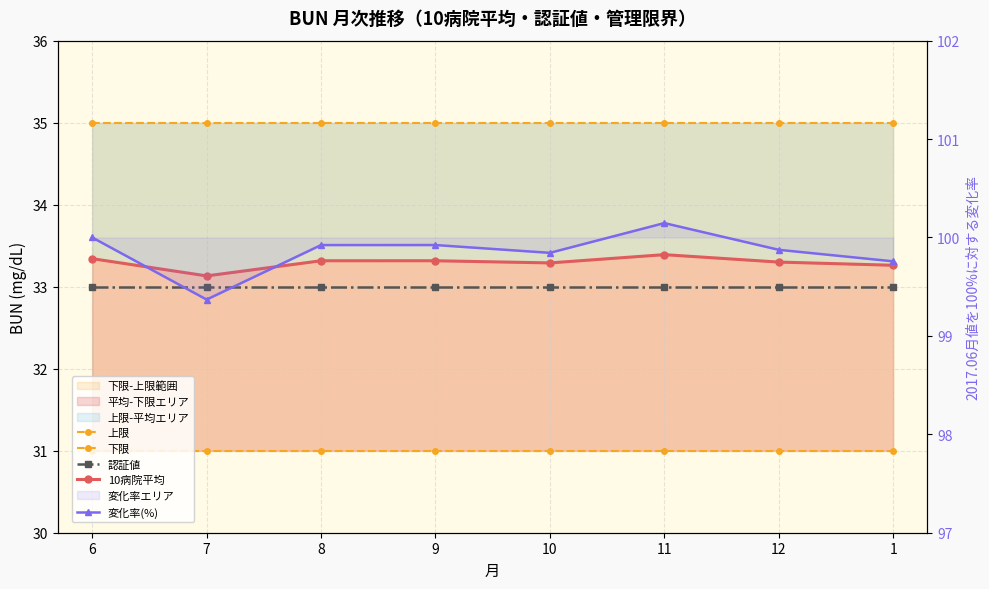

What is the difference between the maximum and minimum values in the 10病院平均 series?

0.3